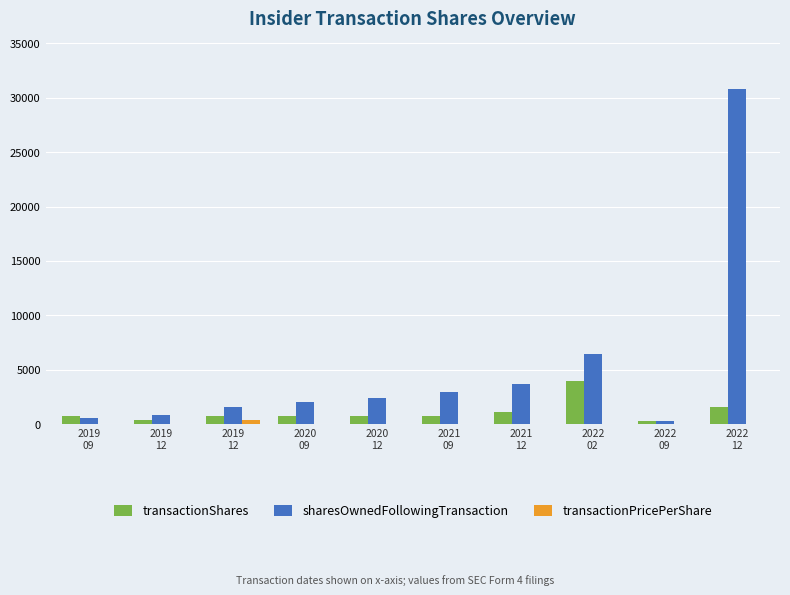

How many series are shown in this chart?

3